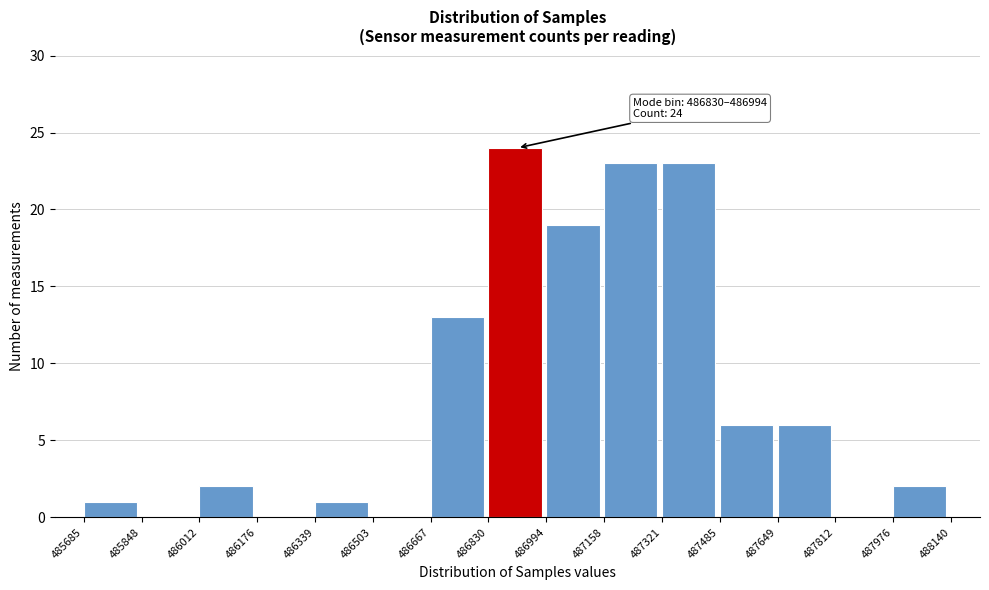

Which range on the x-axis has the tallest bar?

486830 to 486994